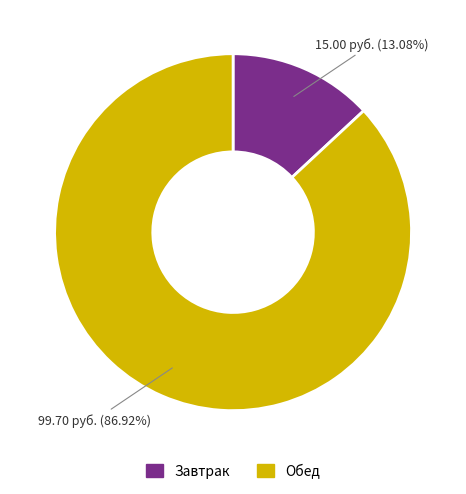

Is there any slice that represents more than half of the pie?

Yes